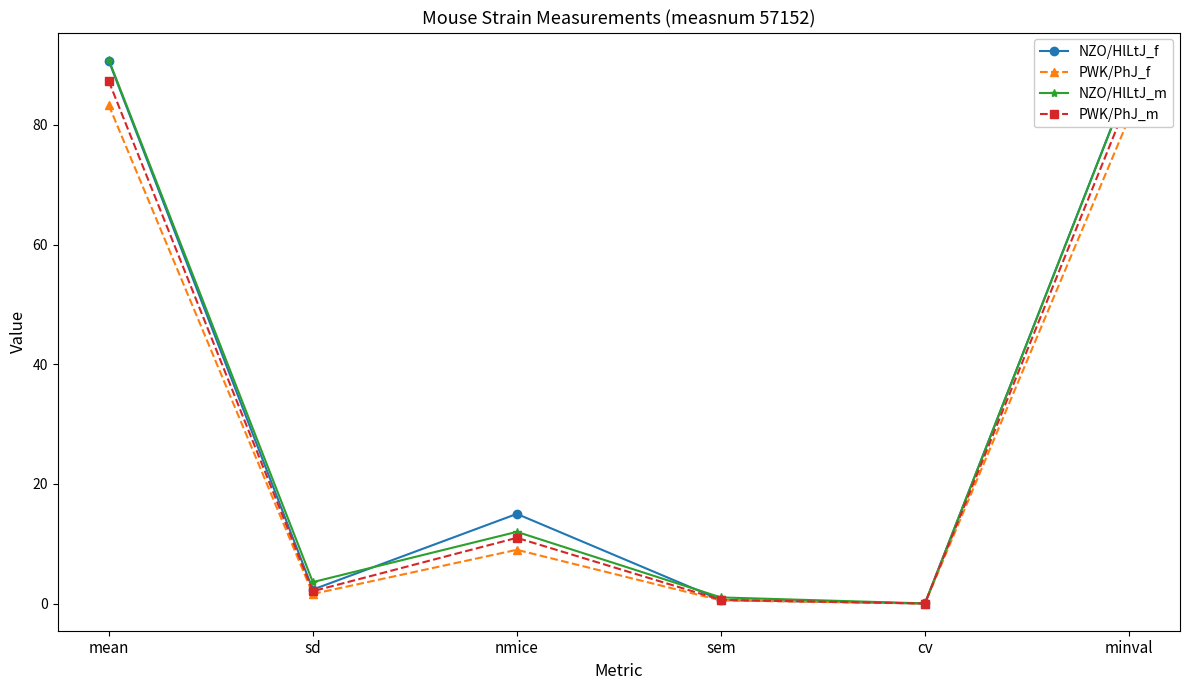

Is it true that NZO/HlLtJ_f equals 0.0 at cv?

True